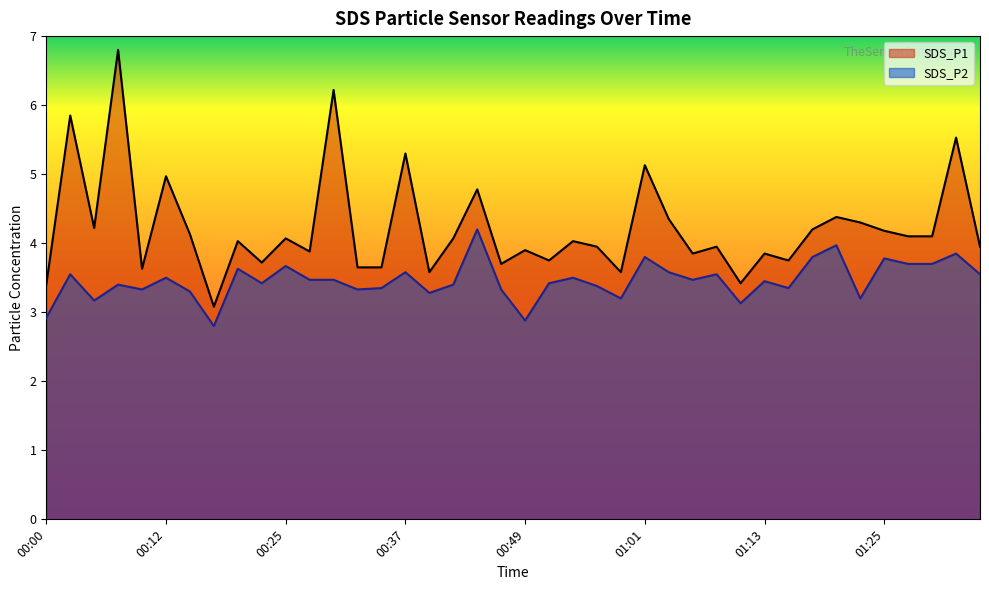

What is the minimum value shown in the chart?

2.8